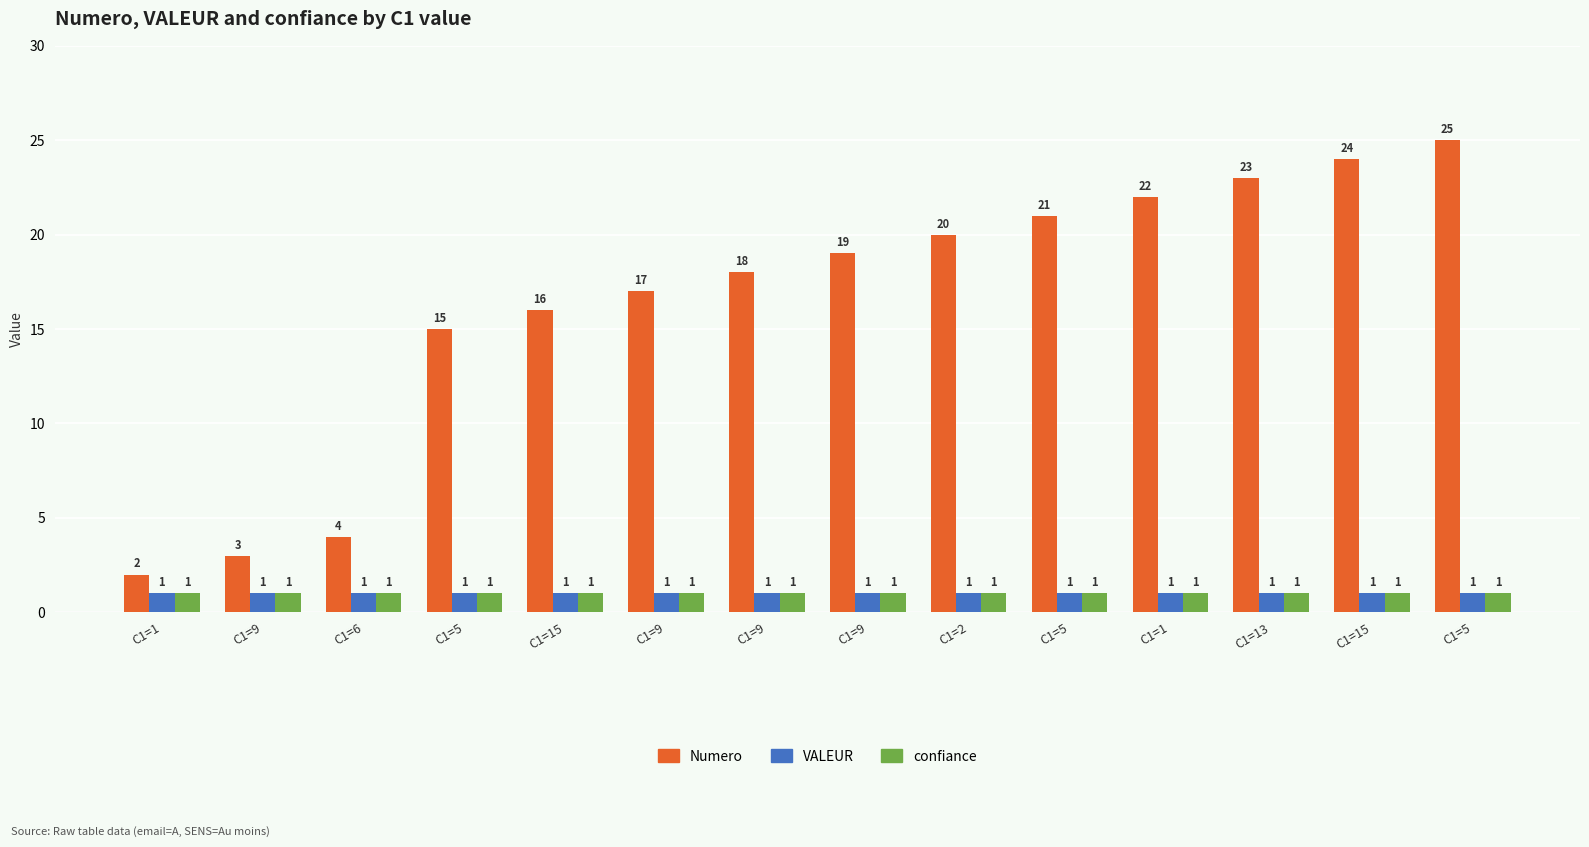

How many groups of bars are there?

14